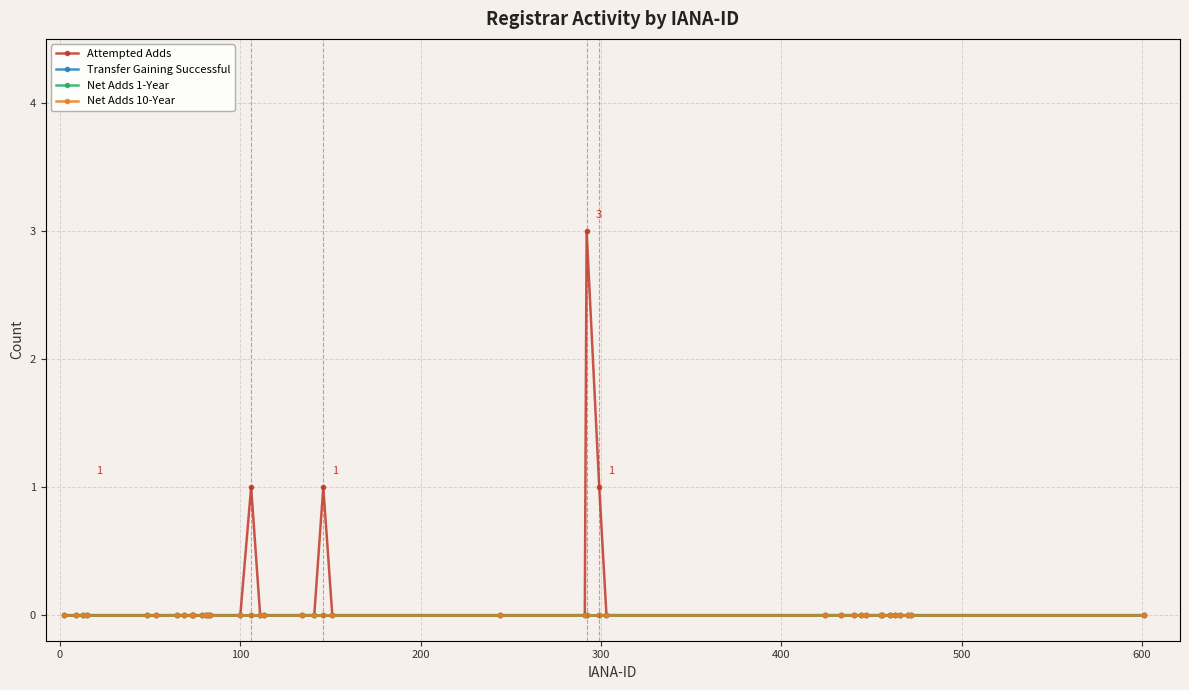

True or false: Net Adds 10-Year and Transfer Gaining Successful cross at least once.

False